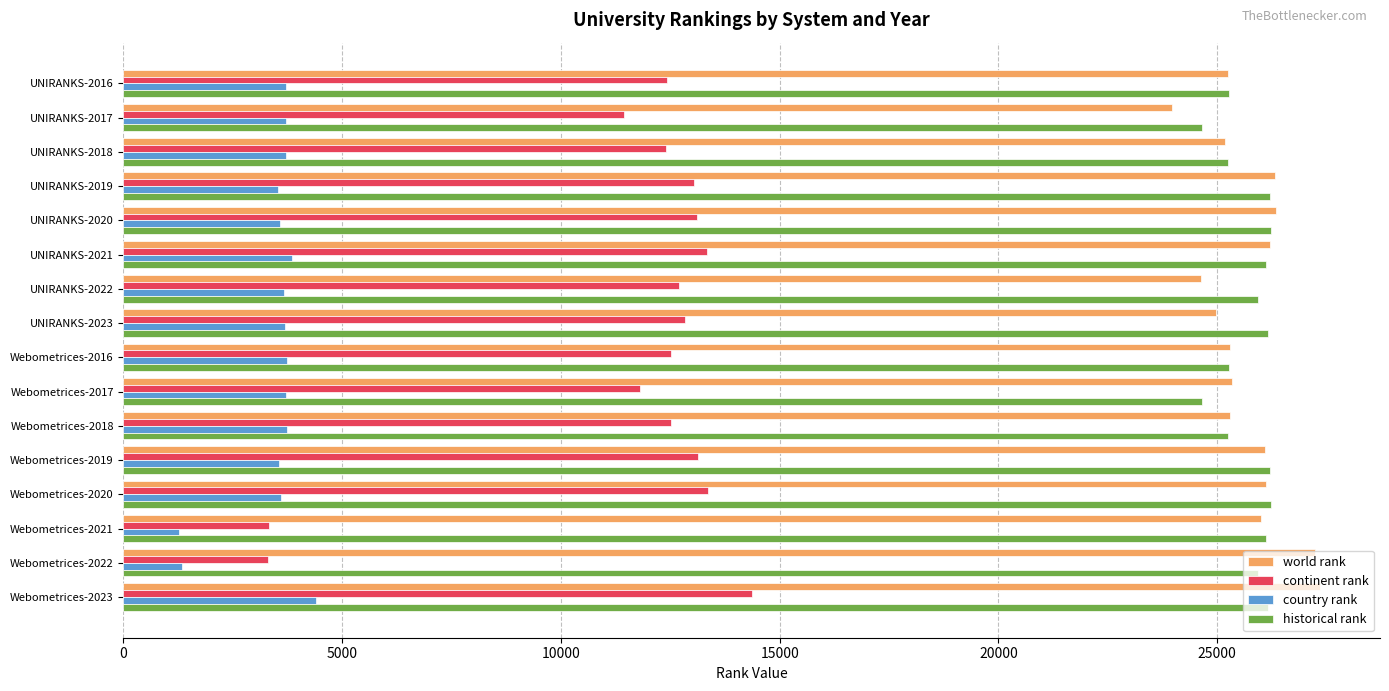

What is the difference between the second highest and second lowest values in the country rank series?

2512.0